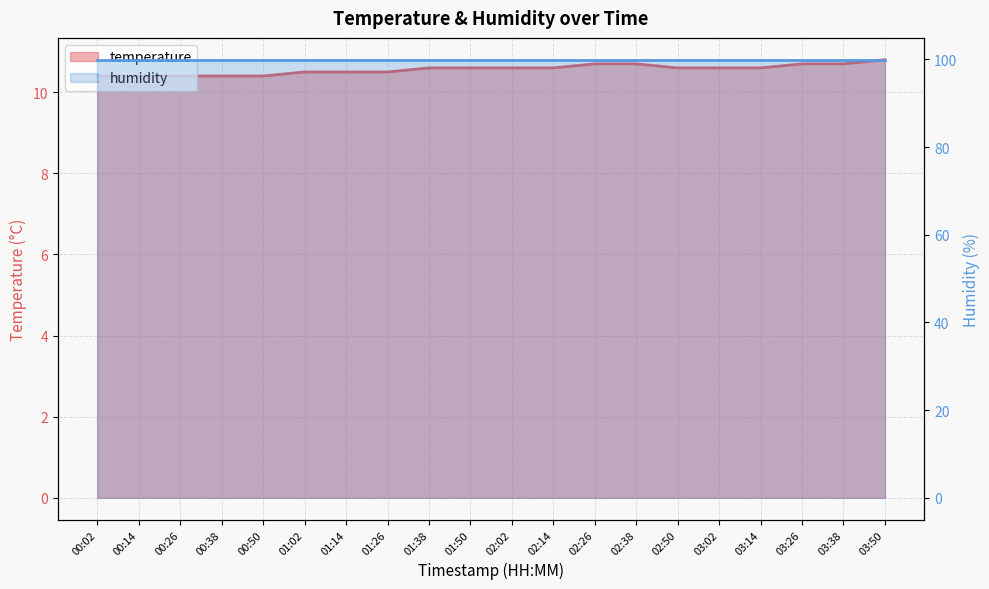

What is the difference between the second highest and minimum values?

0.3